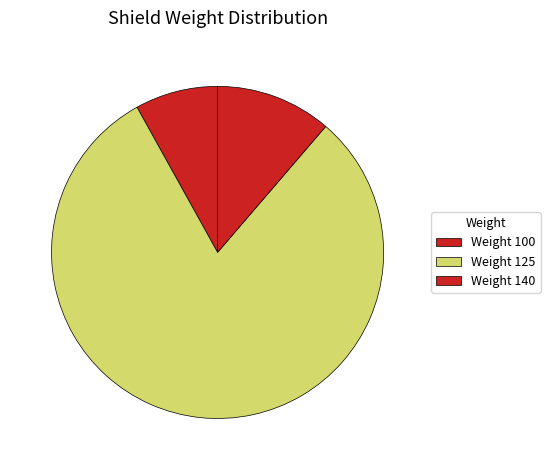

Is there a majority slice in this chart?

Yes